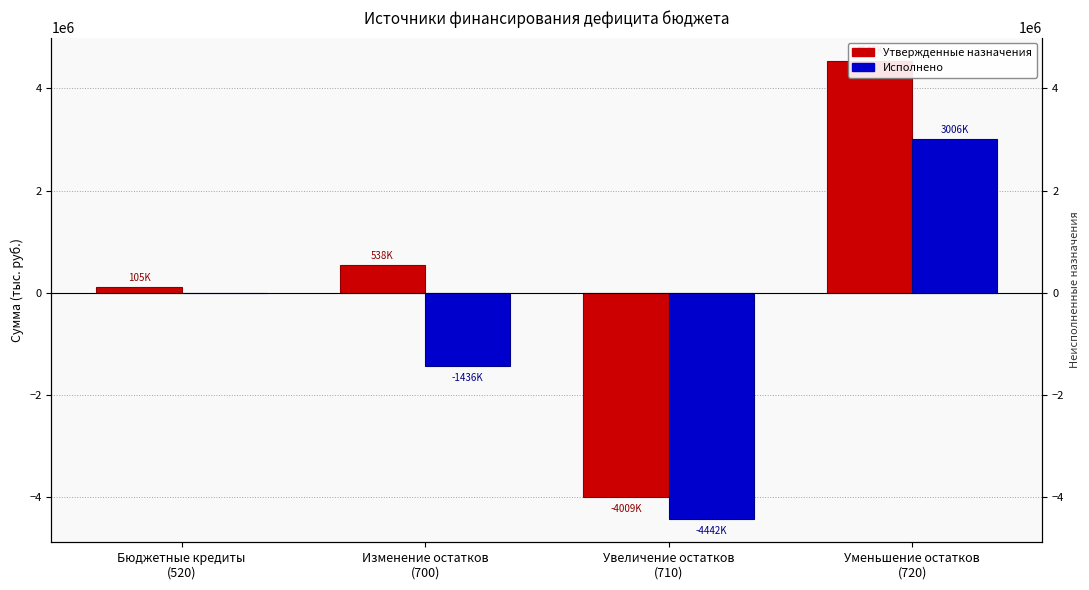

What are all the series names shown in the legend?

Утвержденные назначения, Исполнено